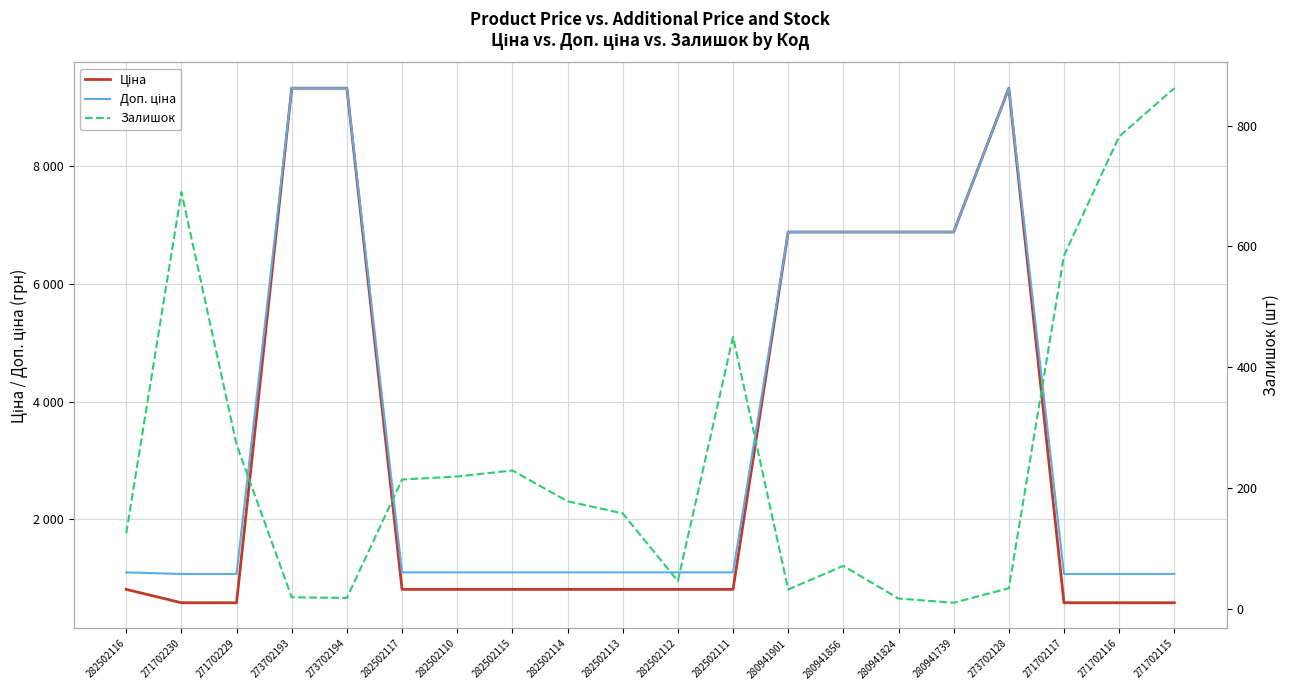

Which series changed the most between 273702193 and 280941901?

Ціна